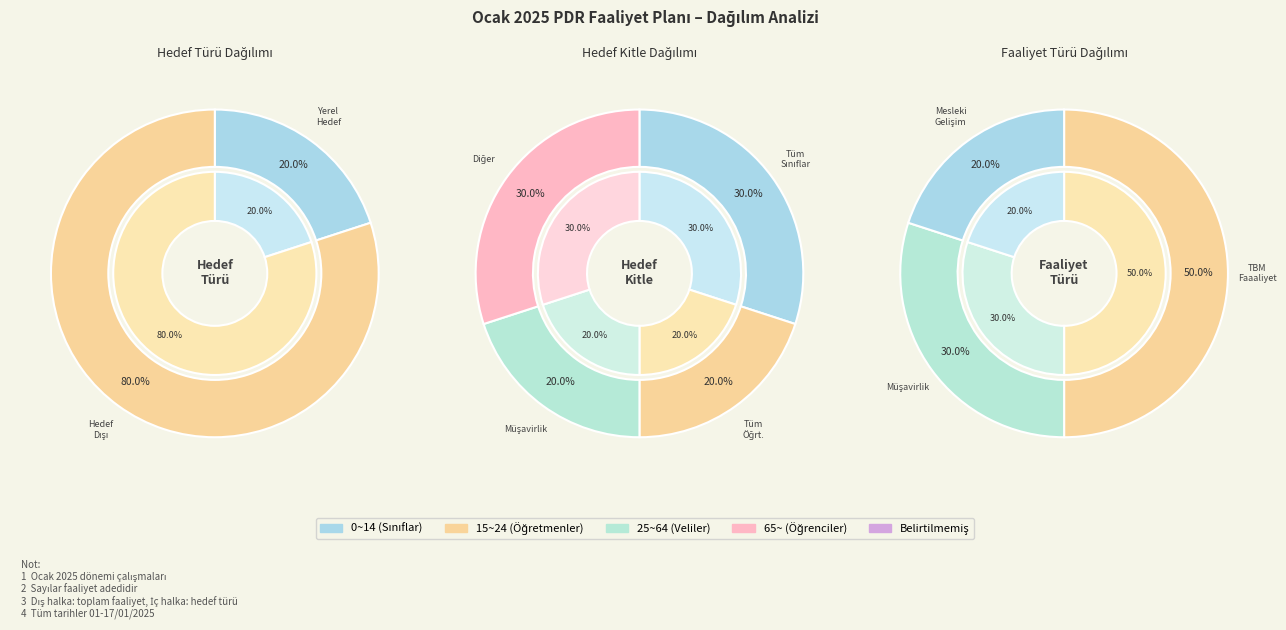

Which category has the smallest portion of the pie?

Yerel Hedef